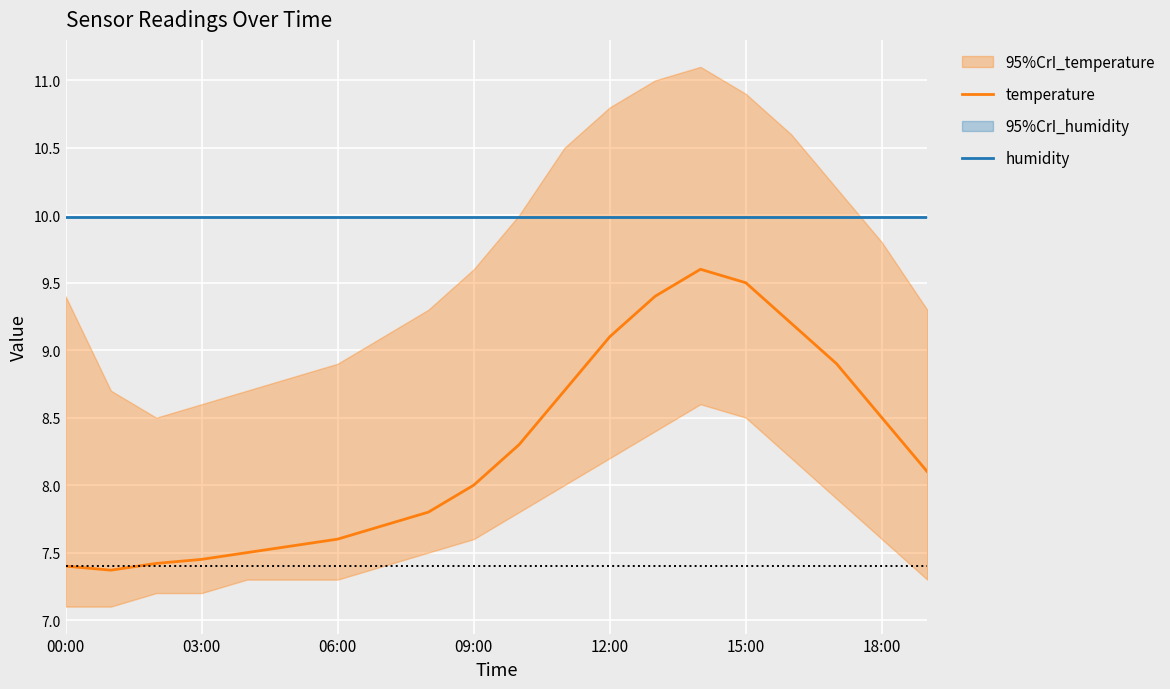

True or false: temperature and humidity intersect in this chart.

False